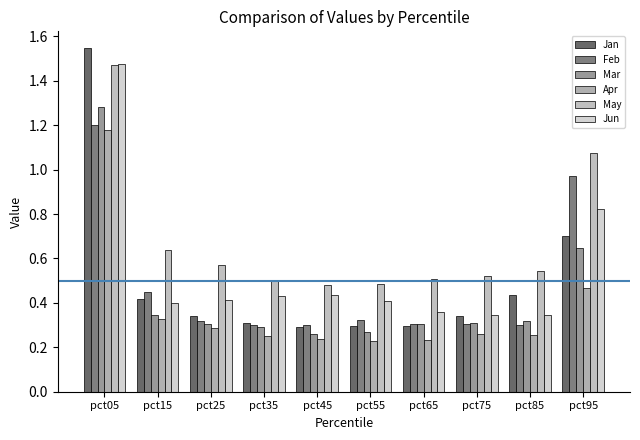

How many groups of bars are there?

10